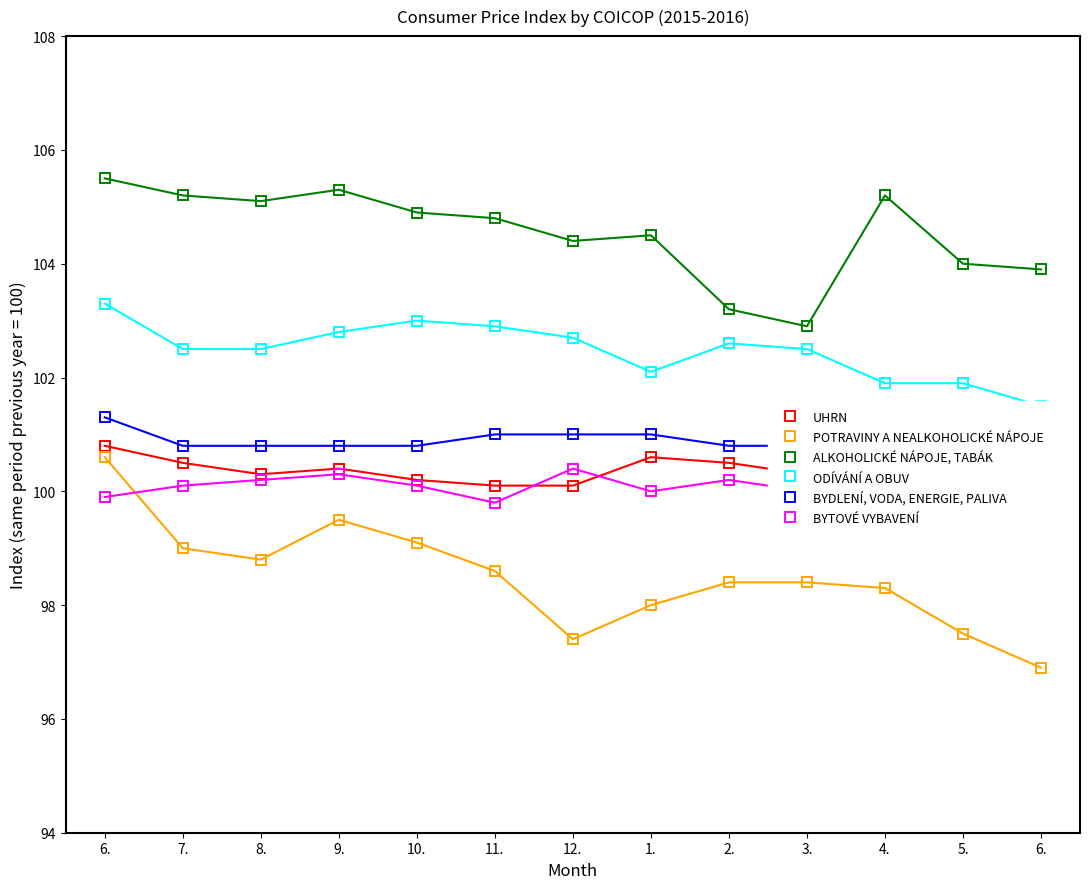

What are all the series names shown in the legend?

UHRN, POTRAVINY A NEALKOHOLICKÉ NÁPOJE, ALKOHOLICKÉ NÁPOJE, TABÁK, ODÍVÁNÍ A OBUV, BYDLENÍ, VODA, ENERGIE, PALIVA, BYTOVÉ VYBAVENÍ